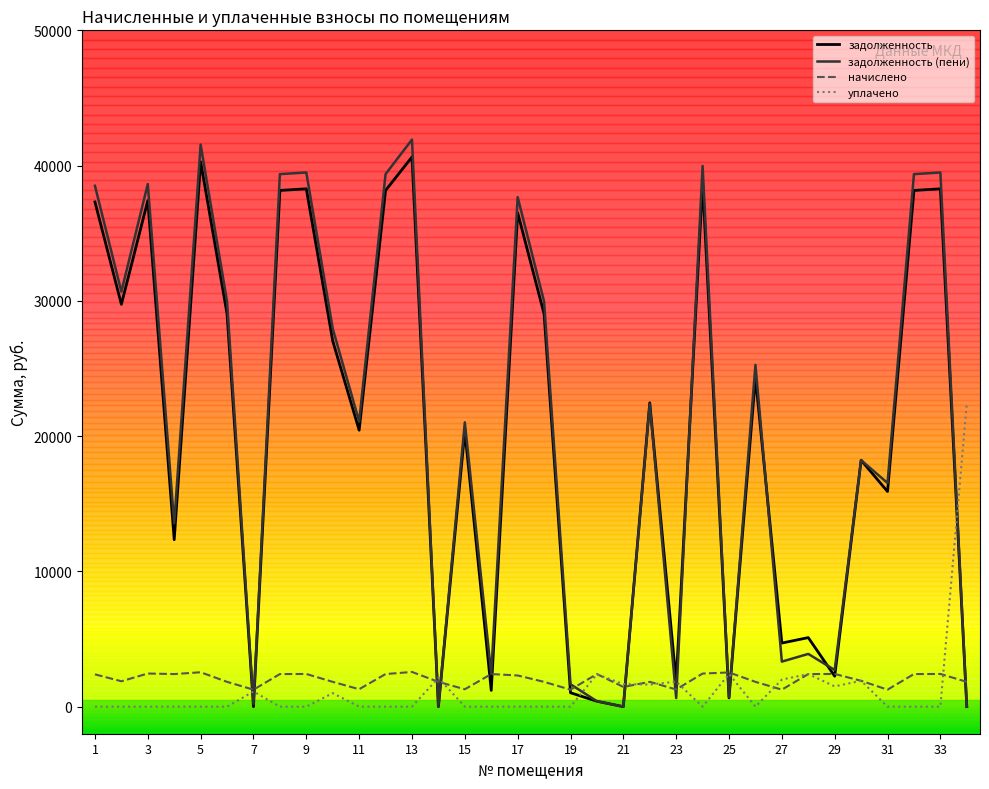

What is the highest value of the задолженность (пени) series?

41921.6